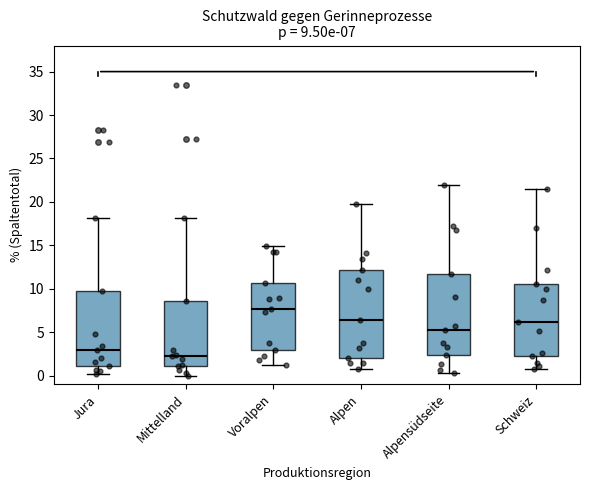

Which box has the highest median line?

Voralpen